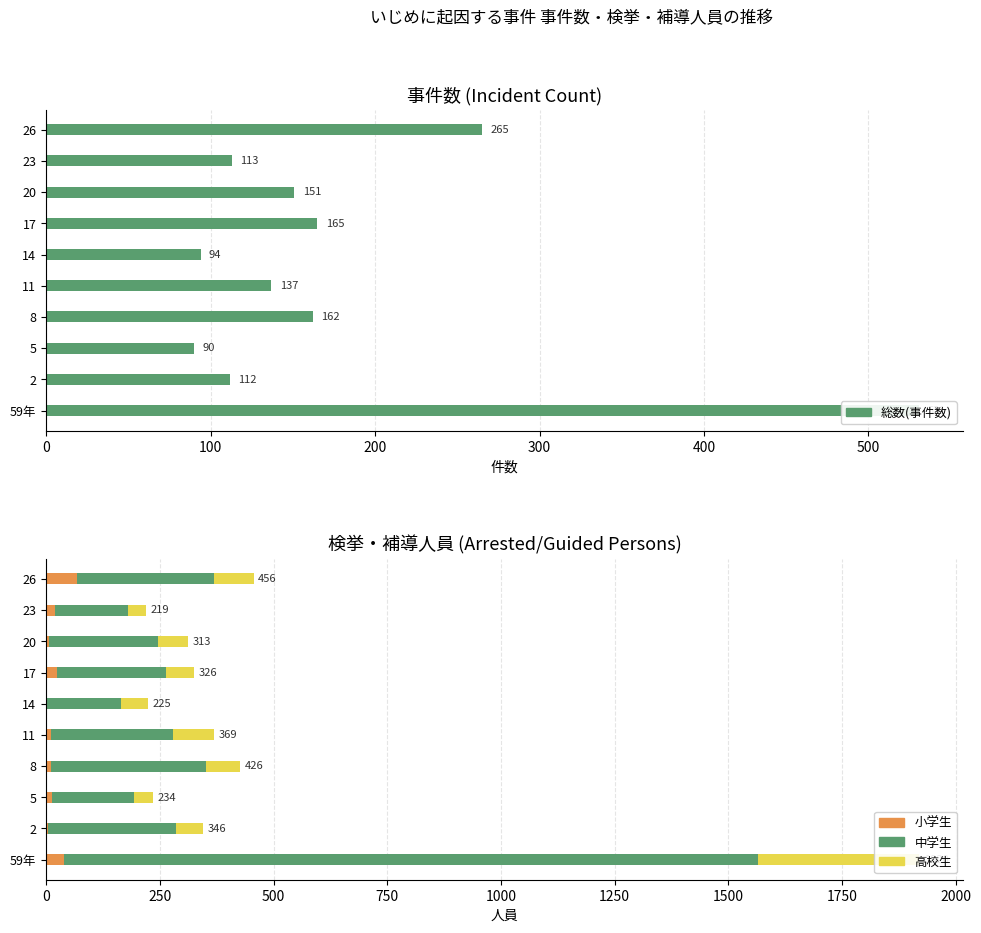

True or false: 高校生 has a value of 104 at 20.

False